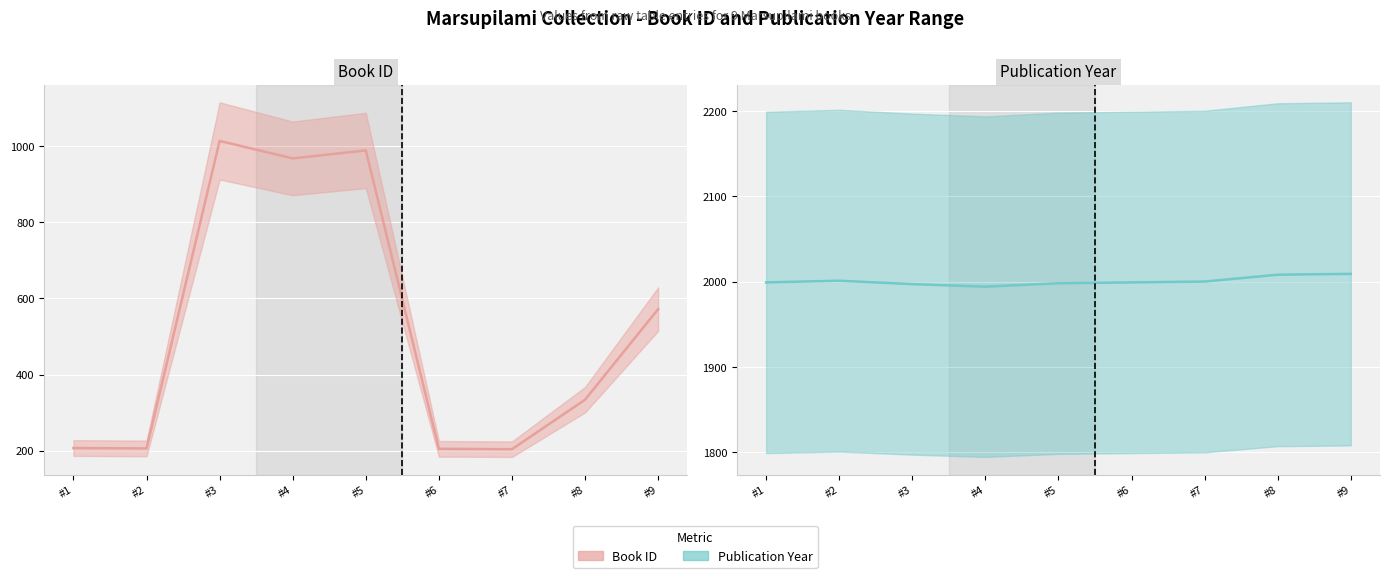

Where is year (line) nearest to the value 2001?

#2